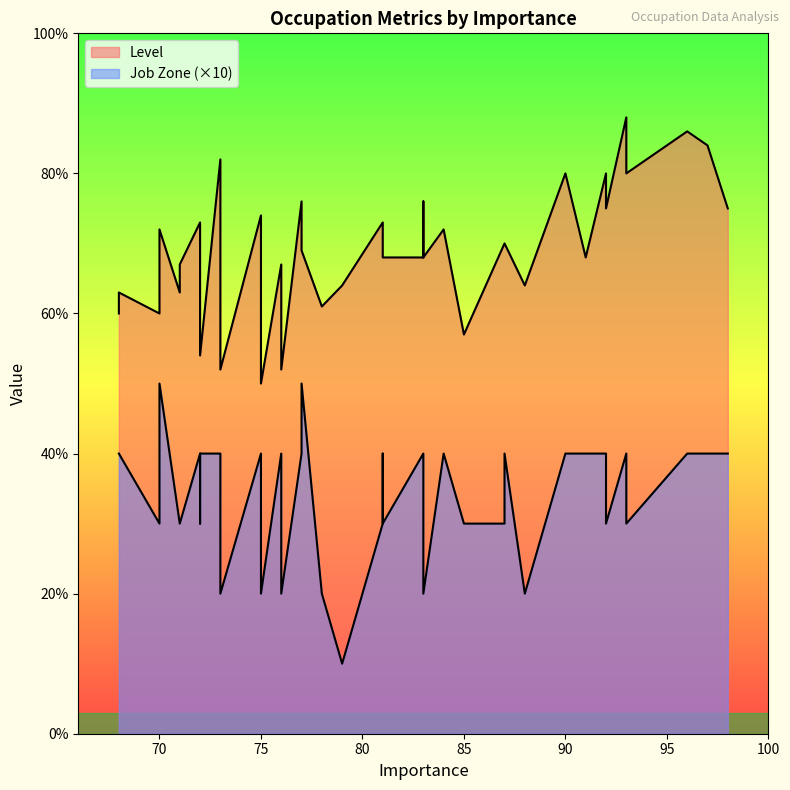

True or false: Level has more than 0 interior local peaks.

True